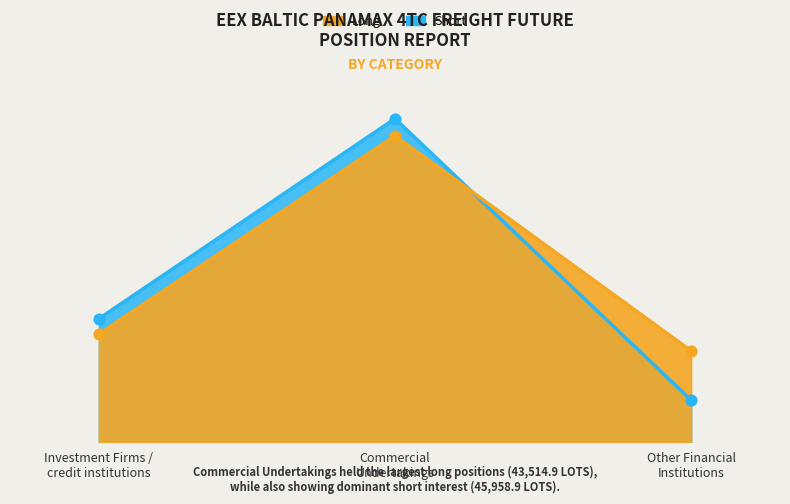

Which series contains the highest Y value?

Short